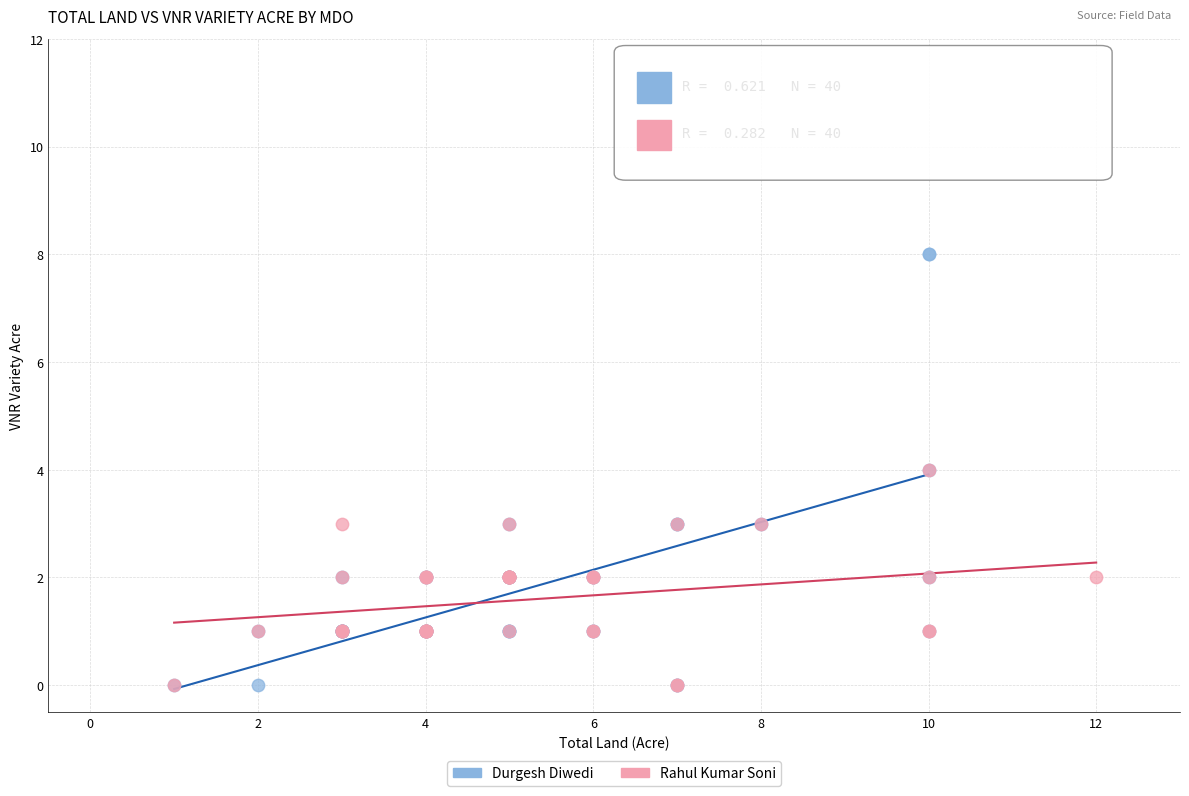

Which series contains the highest Y value?

Durgesh Diwedi